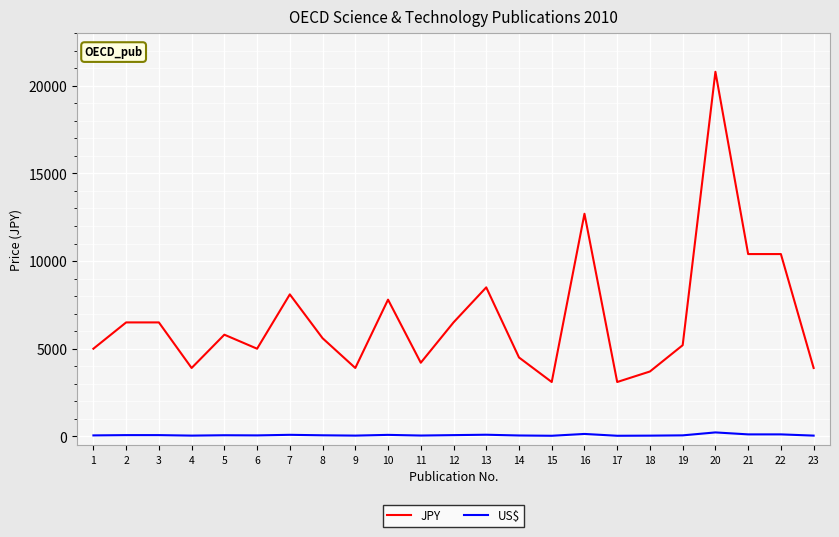

List the series in order of their peak value, lowest first.

US$, JPY